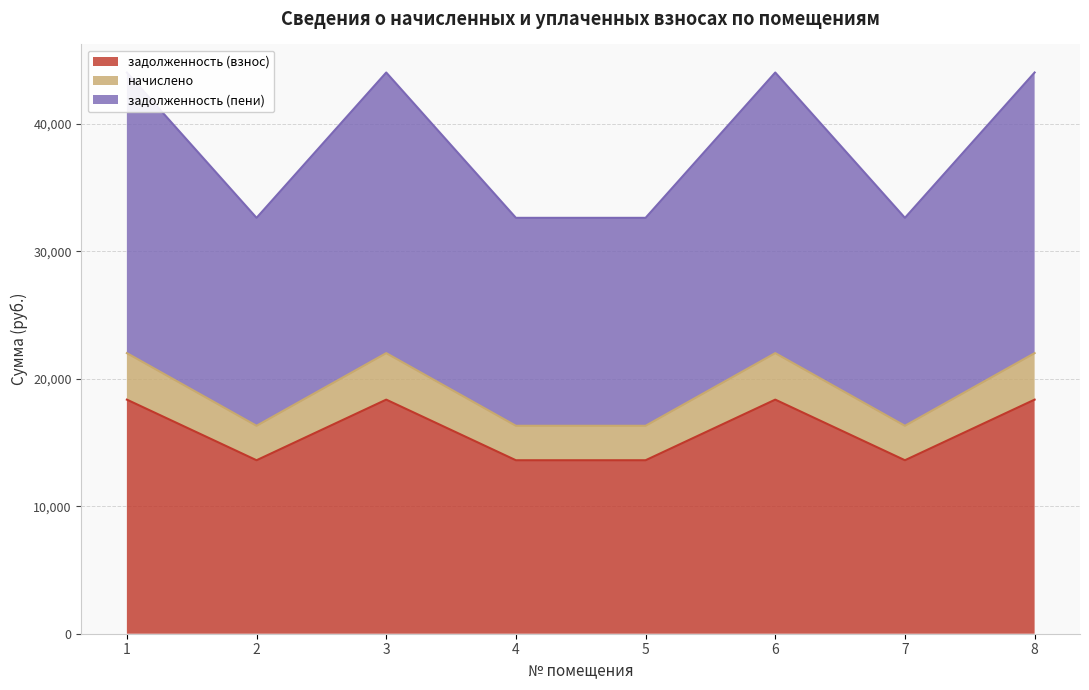

Where is the first local minimum for задолженность (пени)?

2